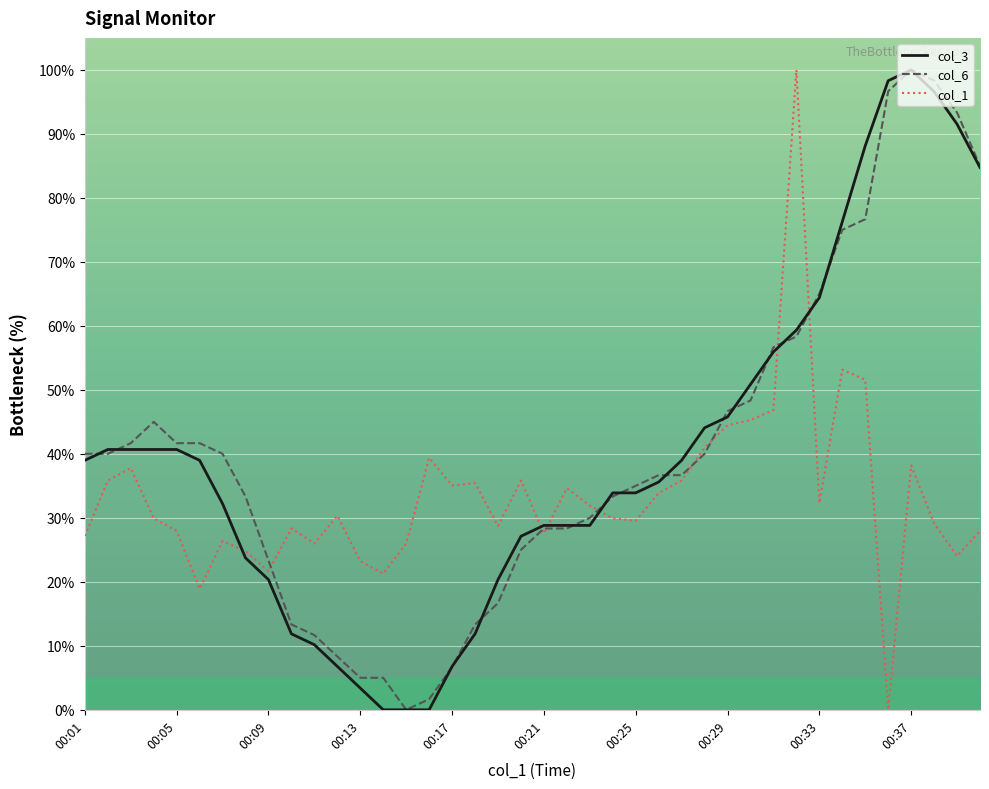

True or false: col_1 and col_3 intersect in this chart.

True